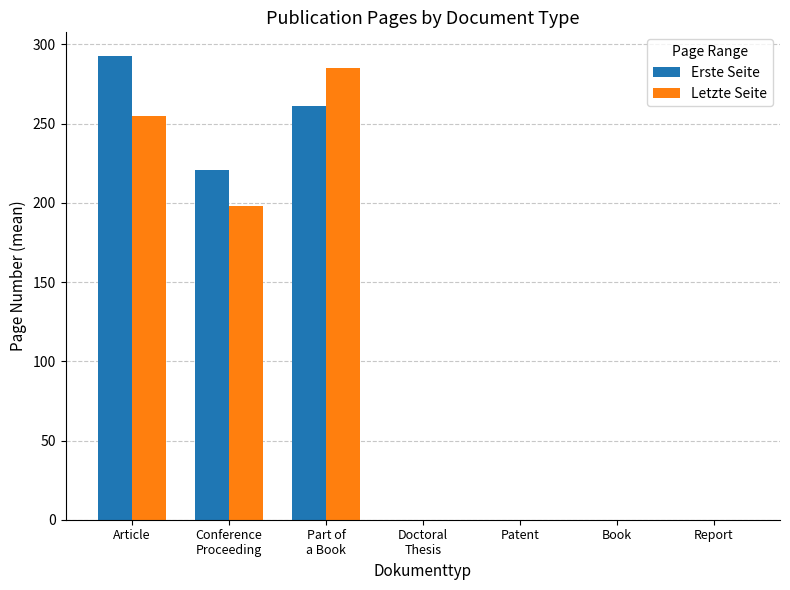

Reading right to left, list all the values displayed in this chart.

Erste Seite: 0	0	0	0	261	221	293
Letzte Seite: 0	0	0	0	285	198	255